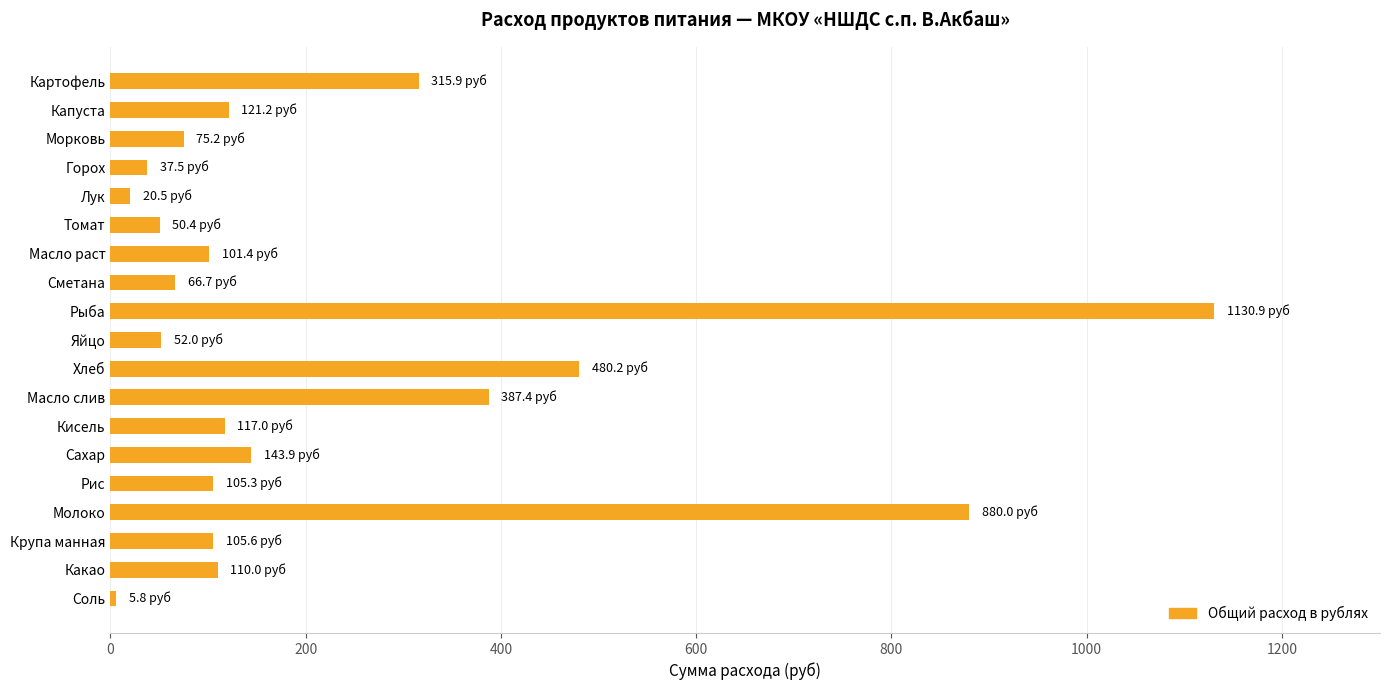

True or false: the data shows 75.2 at Морковь.

True